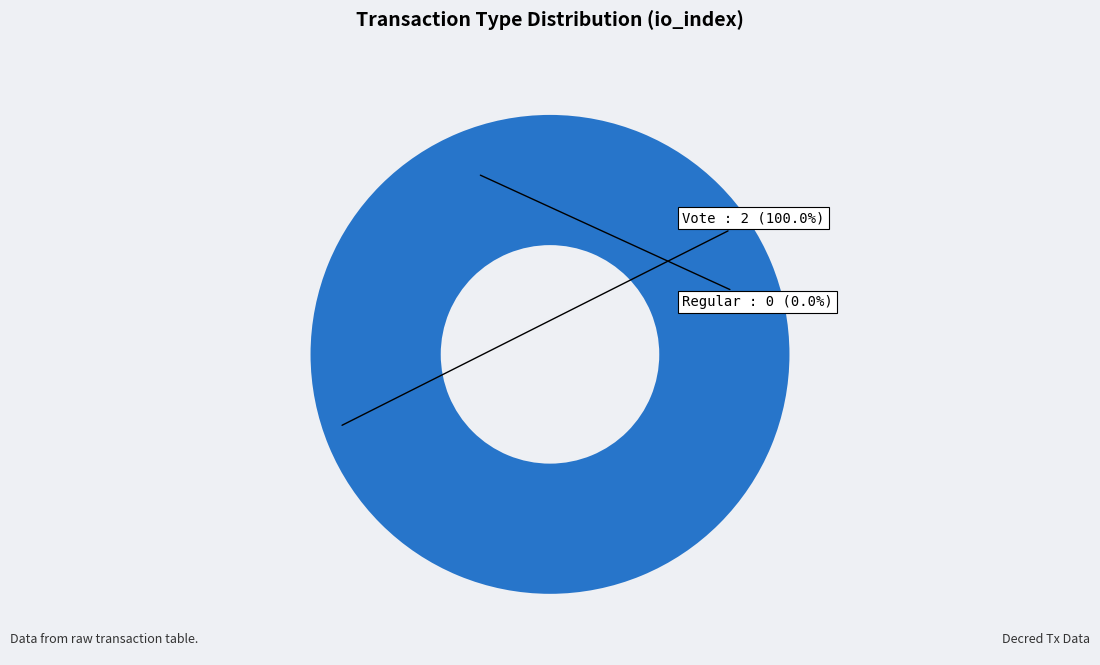

To the nearest percent, what is the difference between the Vote and Regular slice percentages?

100%